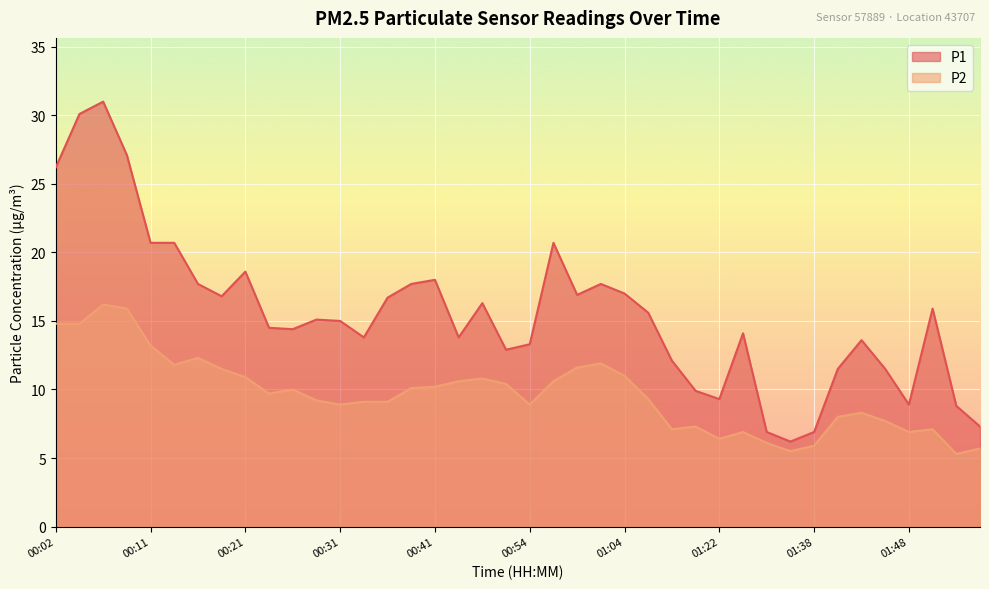

In P2, how many points are higher than both neighbors (excluding endpoints)?

9